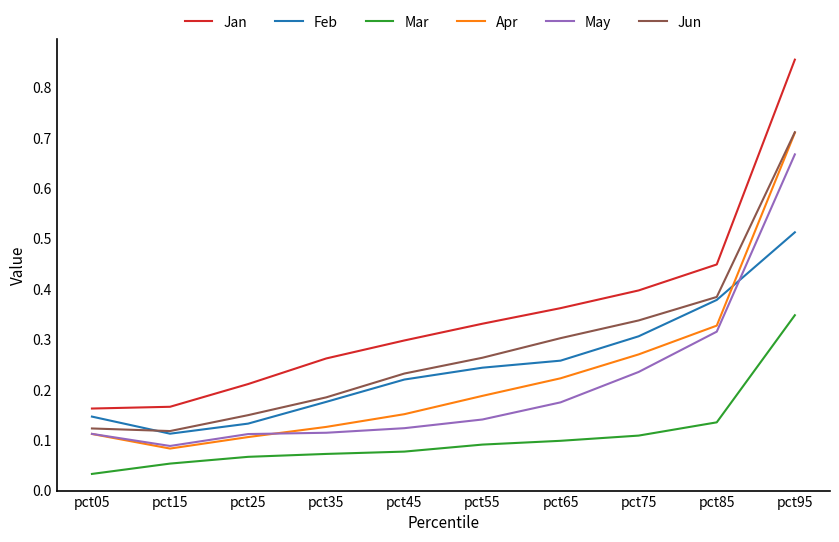

Which series has the largest total across all categories?

Jan